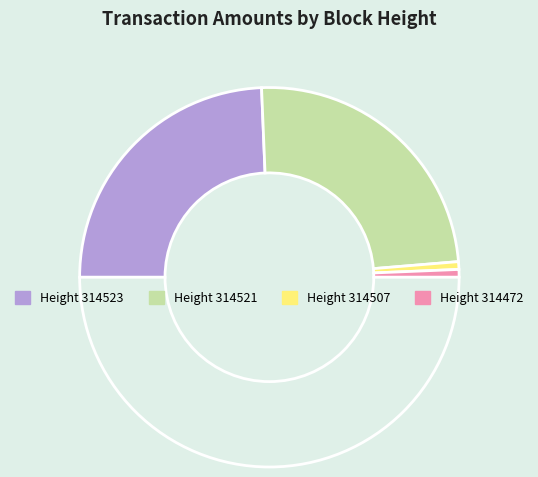

Does any single category account for the majority?

No